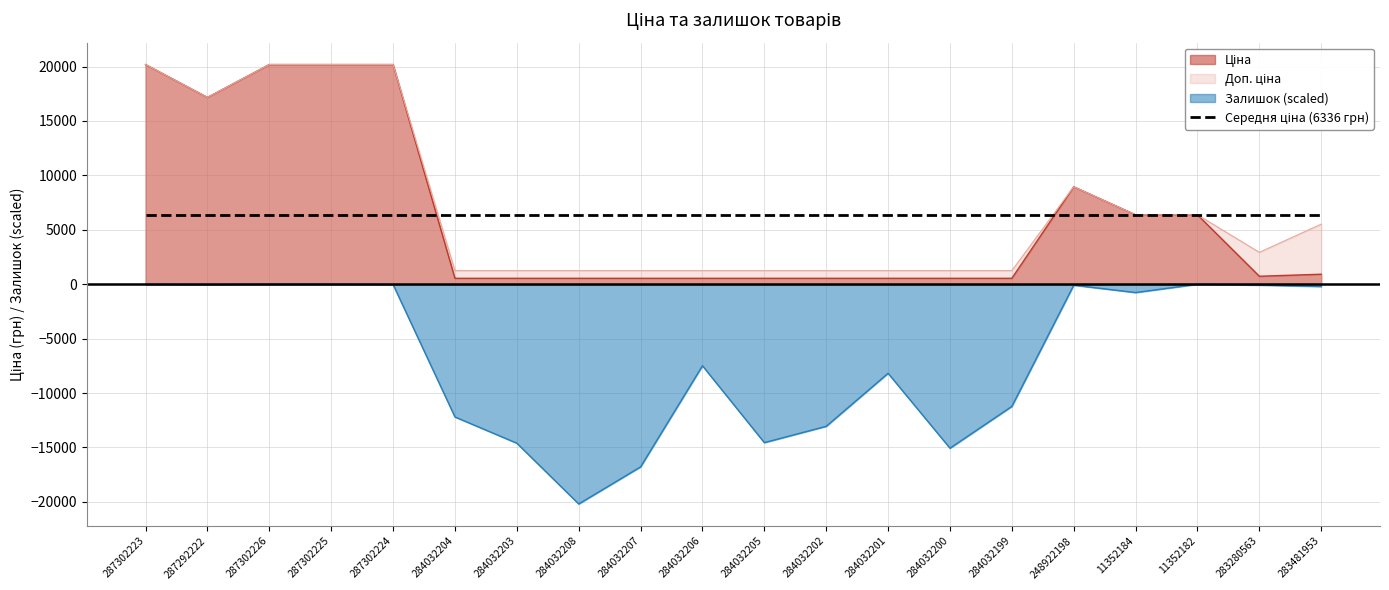

Where is the first local maximum for Залишок?

284032206